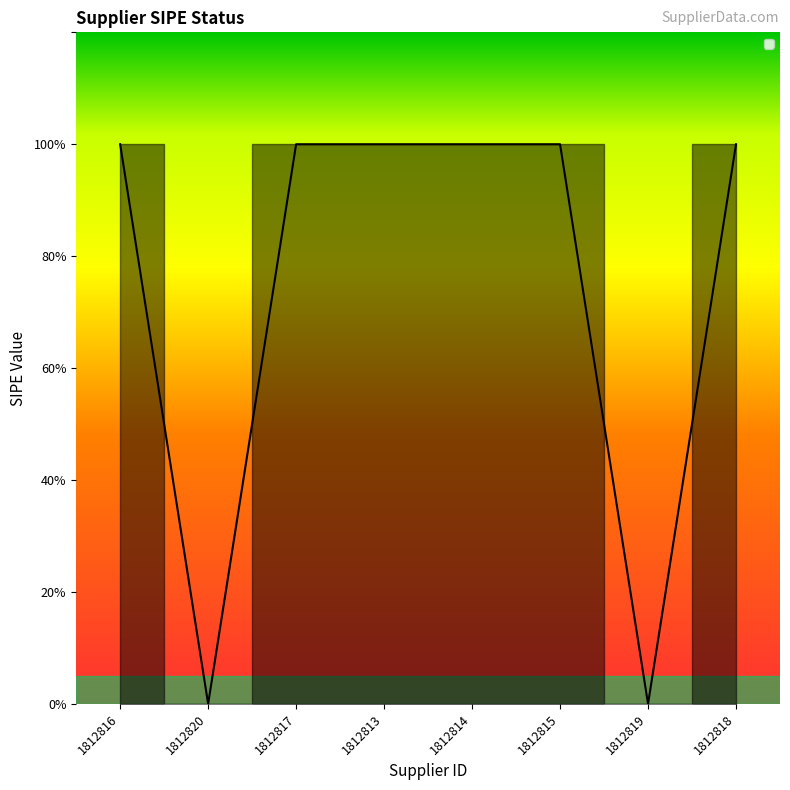

Does the chart display data point markers on the line(s)?

No